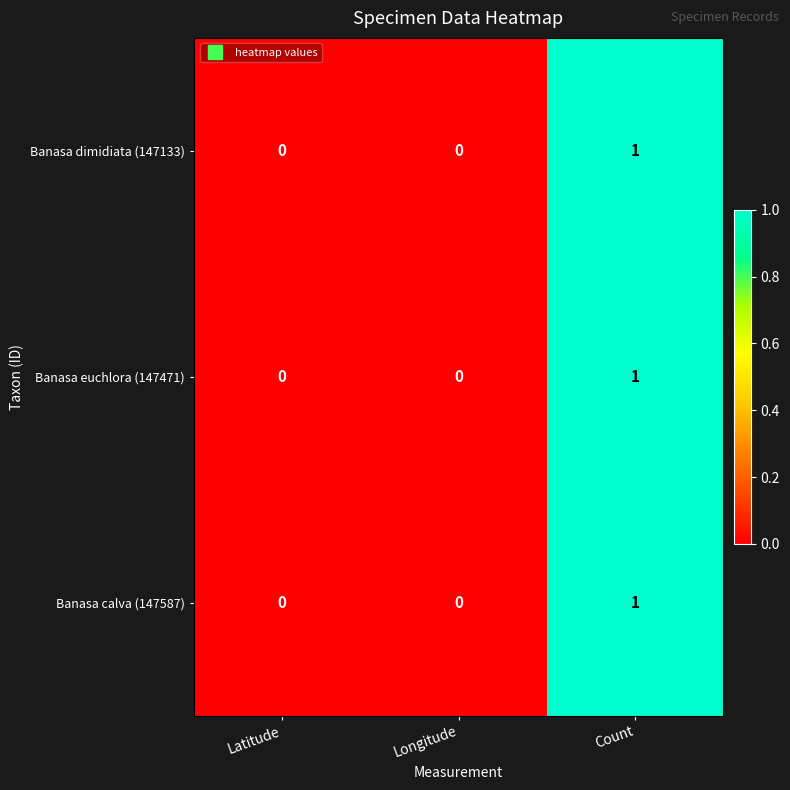

Reading right to left, list all the values displayed in this chart.

Banasa dimidiata (147133): 1	0	0
Banasa euchlora (147471): 1	0	0
Banasa calva (147587): 1	0	0